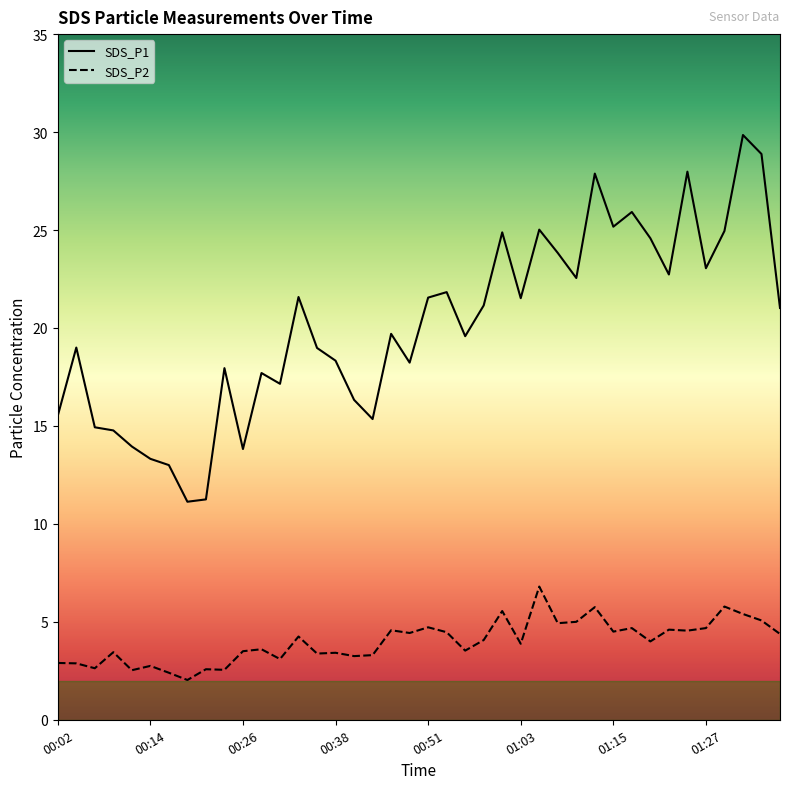

Which has a higher value, 01:20 or 01:30?

01:30